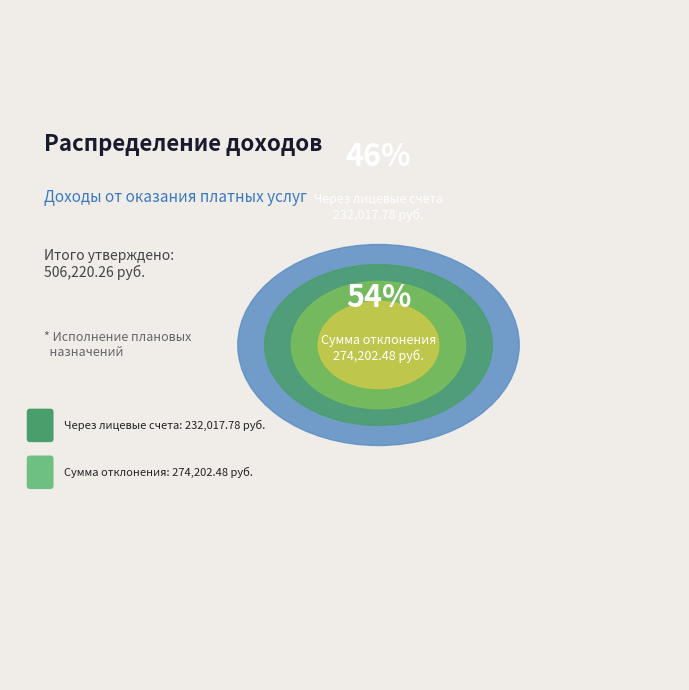

The Через банковские счета slice represents 0% of the pie. True or false?

True